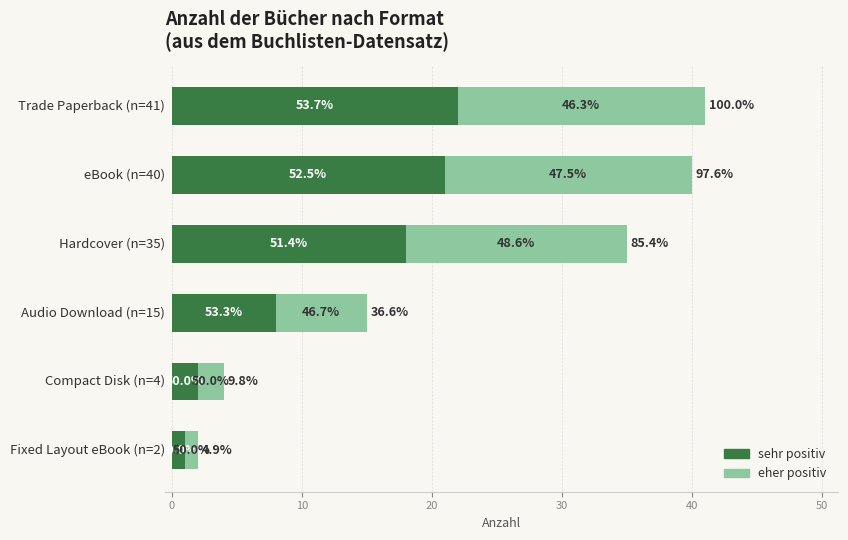

List the series in order of their overall mean, highest first.

sehr positiv, eher positiv